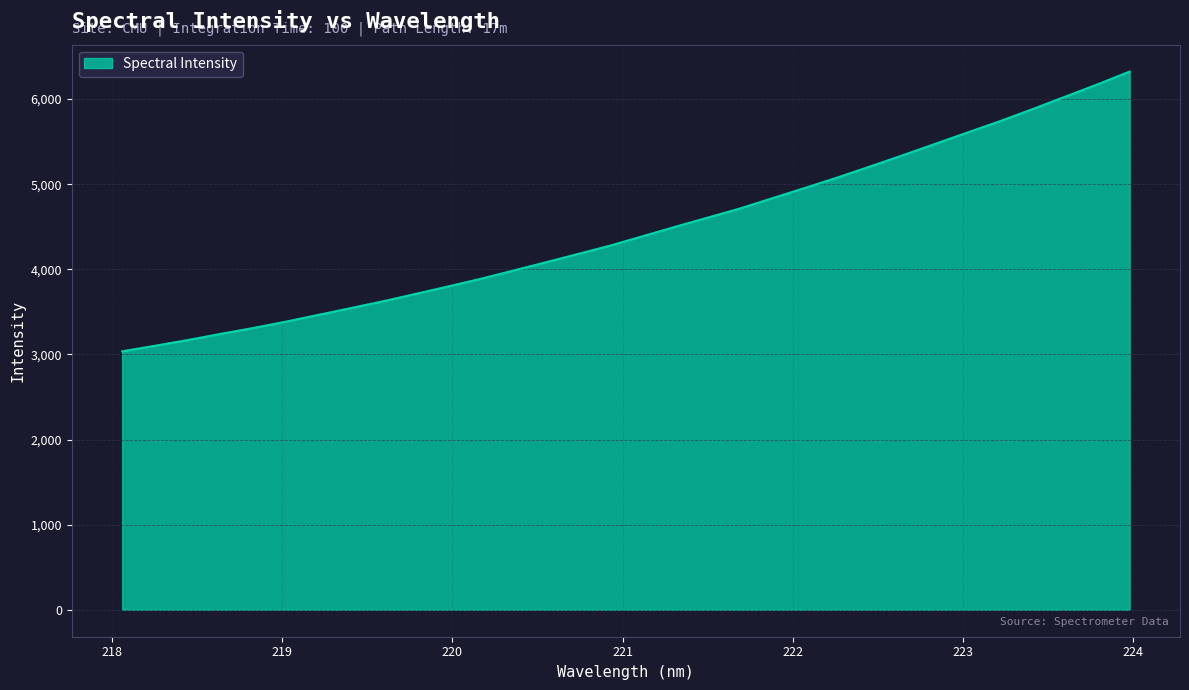

What is the greatest value displayed?

6322.2